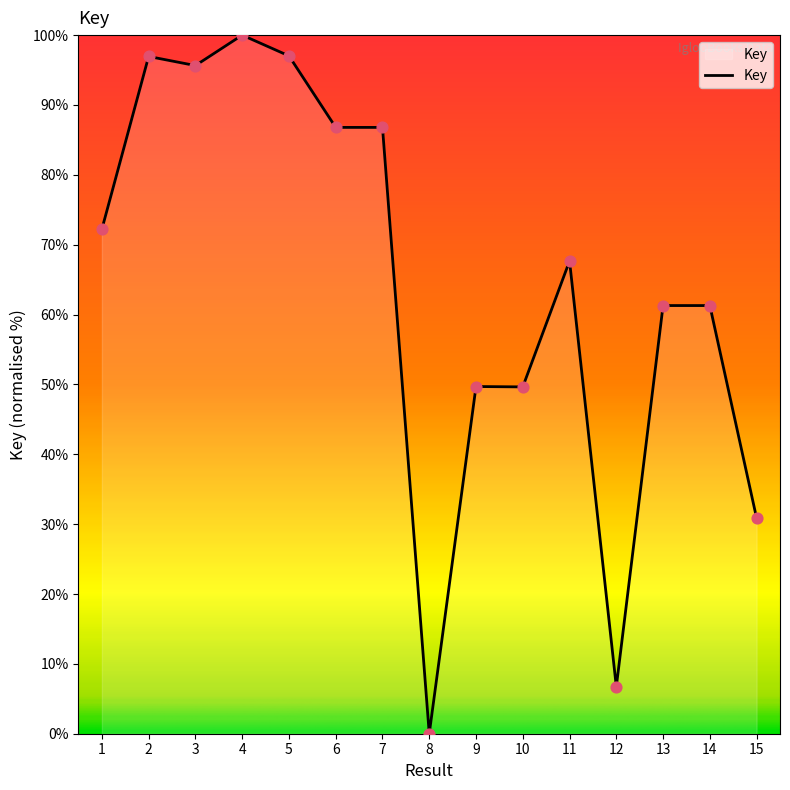

What is the change in value from 7 to 11?

-19.1